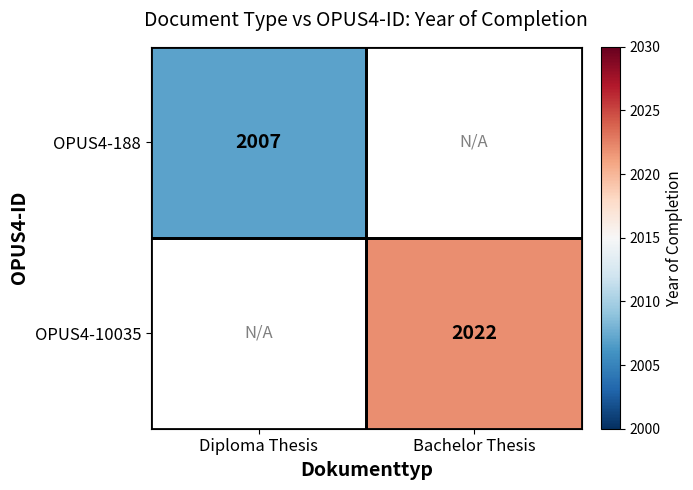

Count the number of data series in this chart.

2